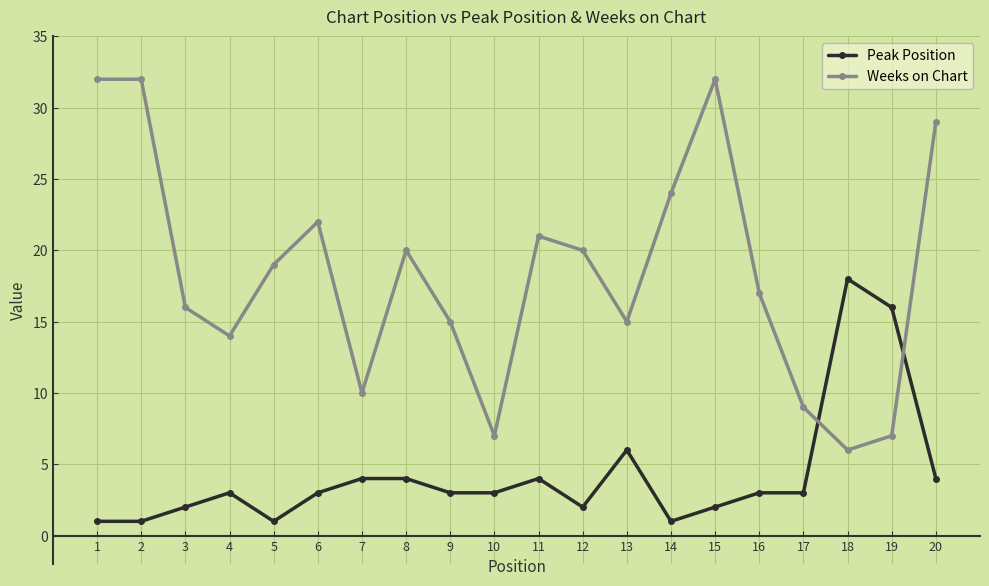

Rank the series by their maximum value, from highest to lowest.

Weeks on Chart, Peak Position